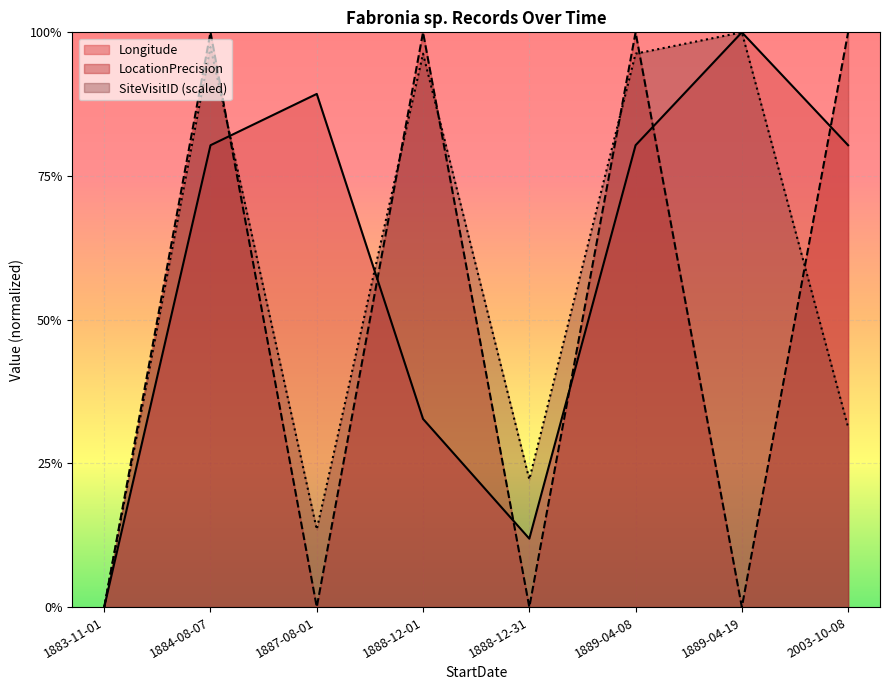

What is the spread (max minus min) of values at 1884-08-07?

0.2